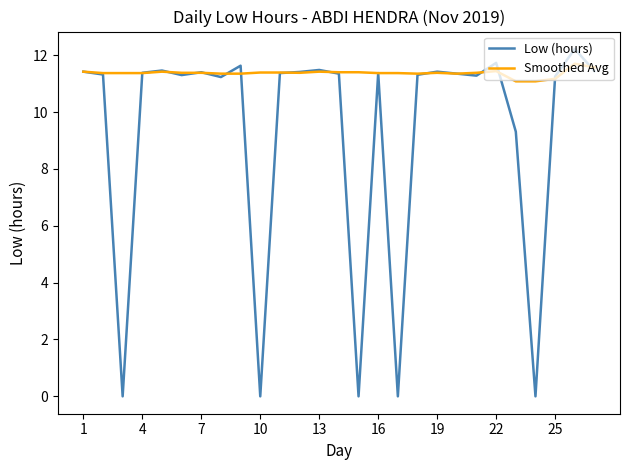

Which series has the largest total across all categories?

Smoothed Avg